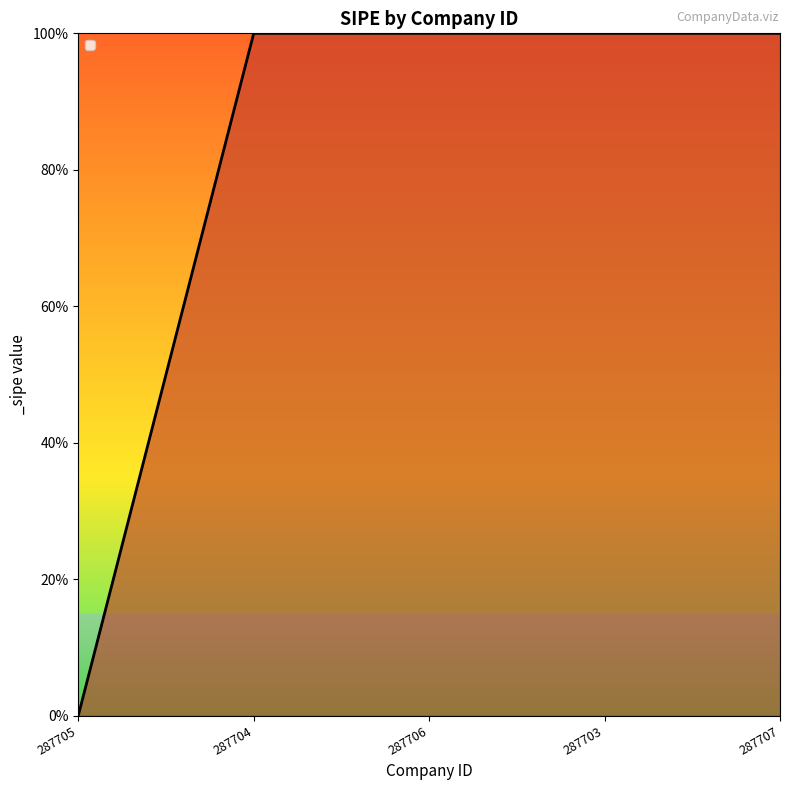

True or false: the data shows 141 at 287706.

False